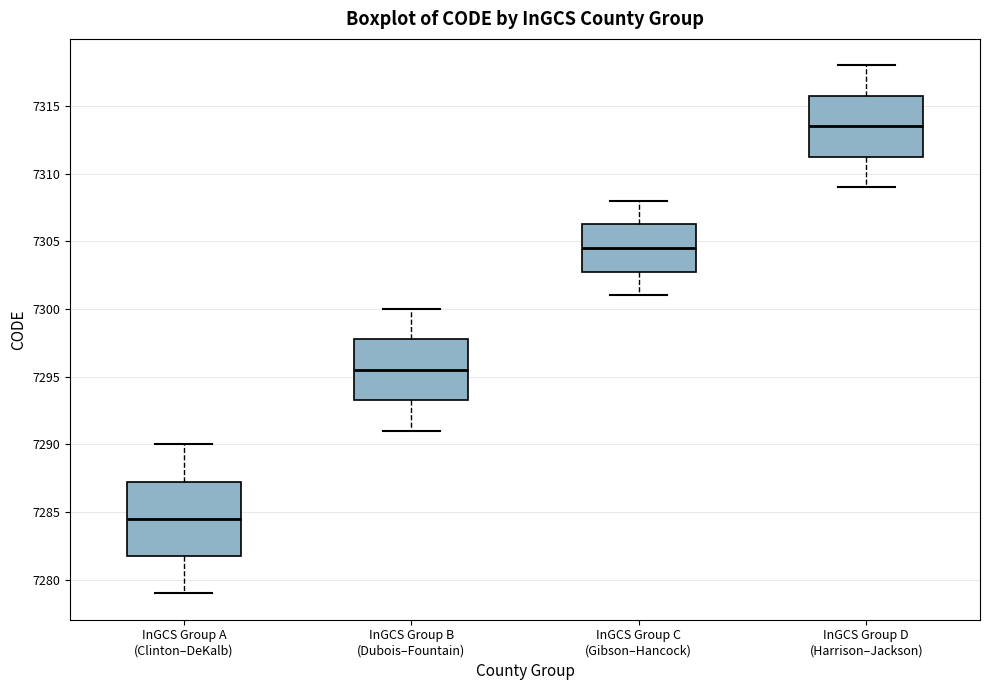

Reading left to right, transcribe this box plot: for each box, give where its median line is, the range the box spans, and where its two whiskers end, as read against the y-axis. The values are not printed on the chart, so give them approximately, as read against the axis.

InGCS Group A (Clinton–DeKalb): median 7284.5, box 7282.0 to 7287.5, whiskers 7279.0 to 7290.0
InGCS Group B (Dubois–Fountain): median 7295.5, box 7293.5 to 7298.0, whiskers 7291.0 to 7300.0
InGCS Group C (Gibson–Hancock): median 7304.5, box 7303.0 to 7306.5, whiskers 7301.0 to 7308.0
InGCS Group D (Harrison–Jackson): median 7313.5, box 7311.5 to 7316.0, whiskers 7309.0 to 7318.0